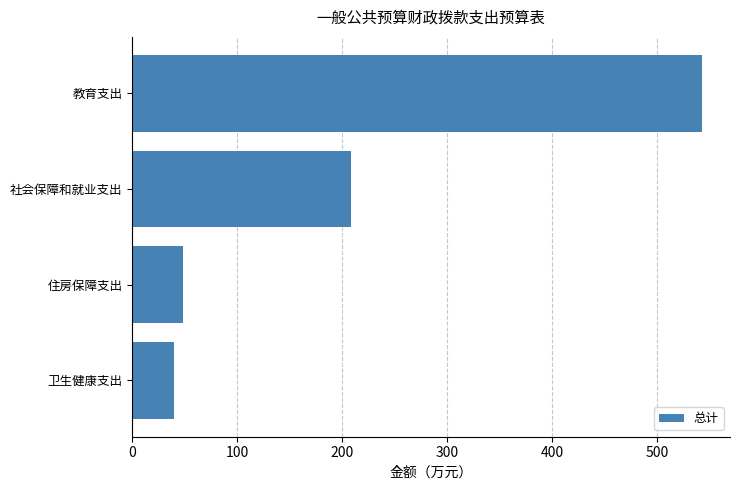

What is the minimum value shown in the chart?

39.3